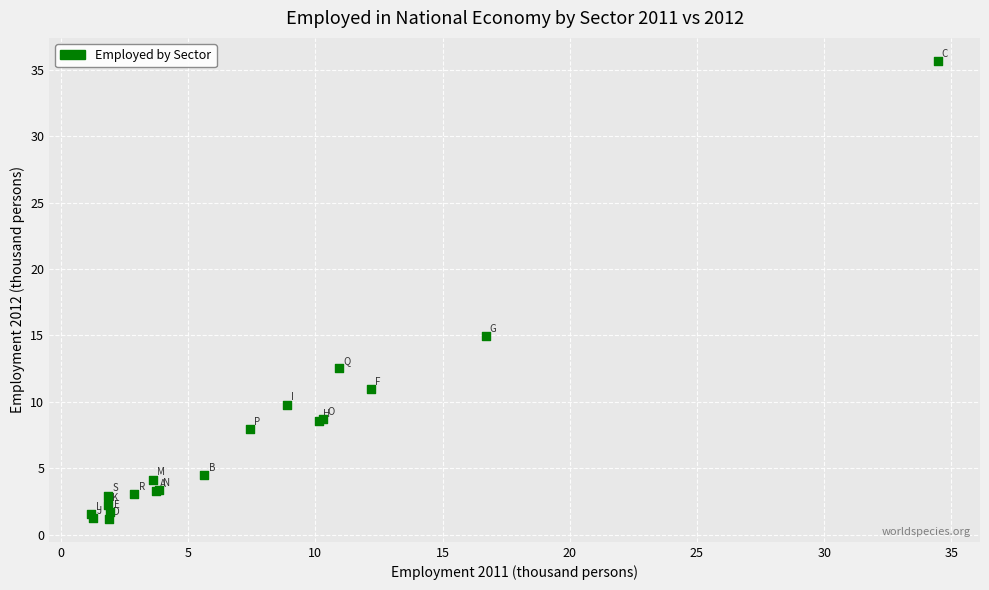

What Y value in the scatter plot is closest to 18?

14.9